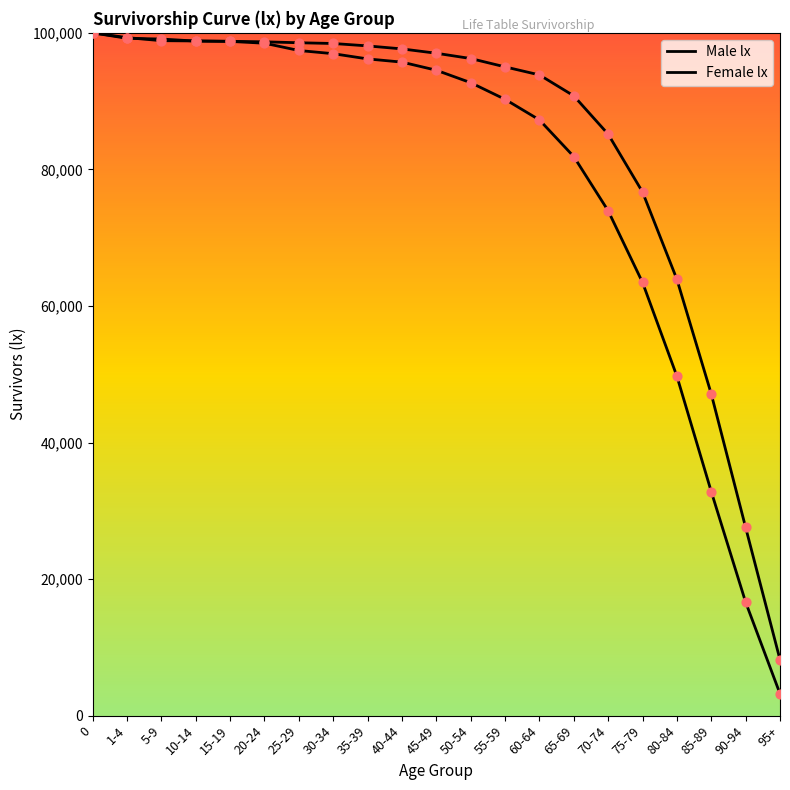

Which series reaches the maximum Y coordinate?

Male lx